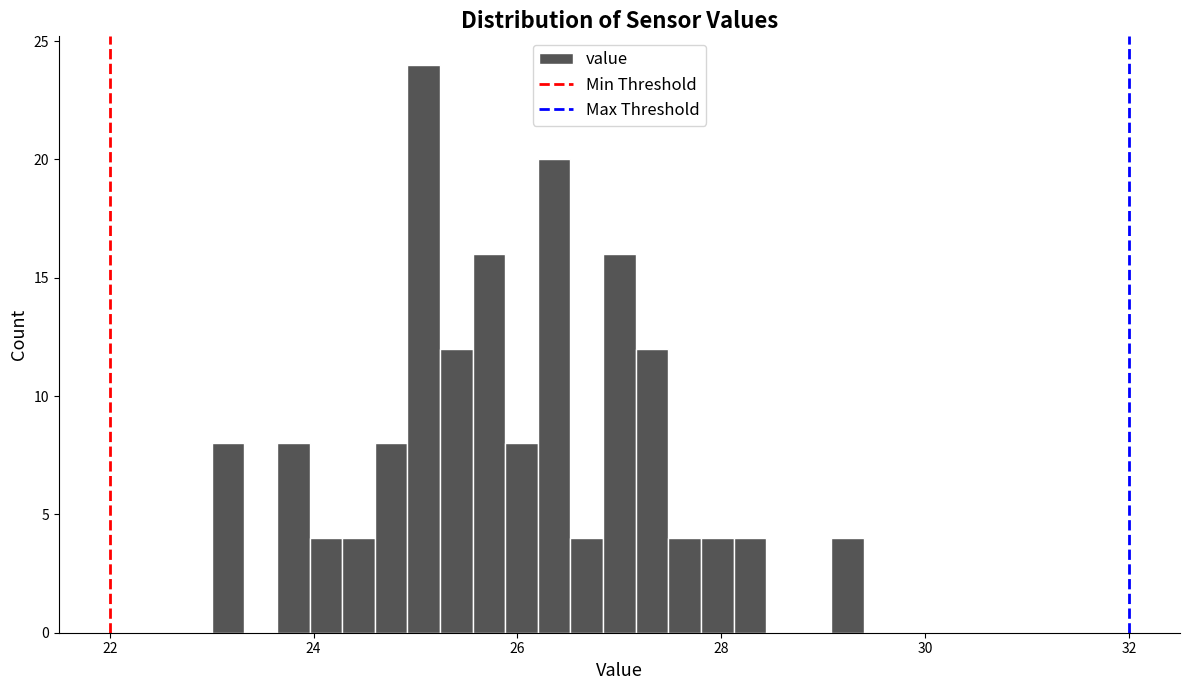

Read against the x-axis, roughly where is the centre of the tallest bar?

25.0